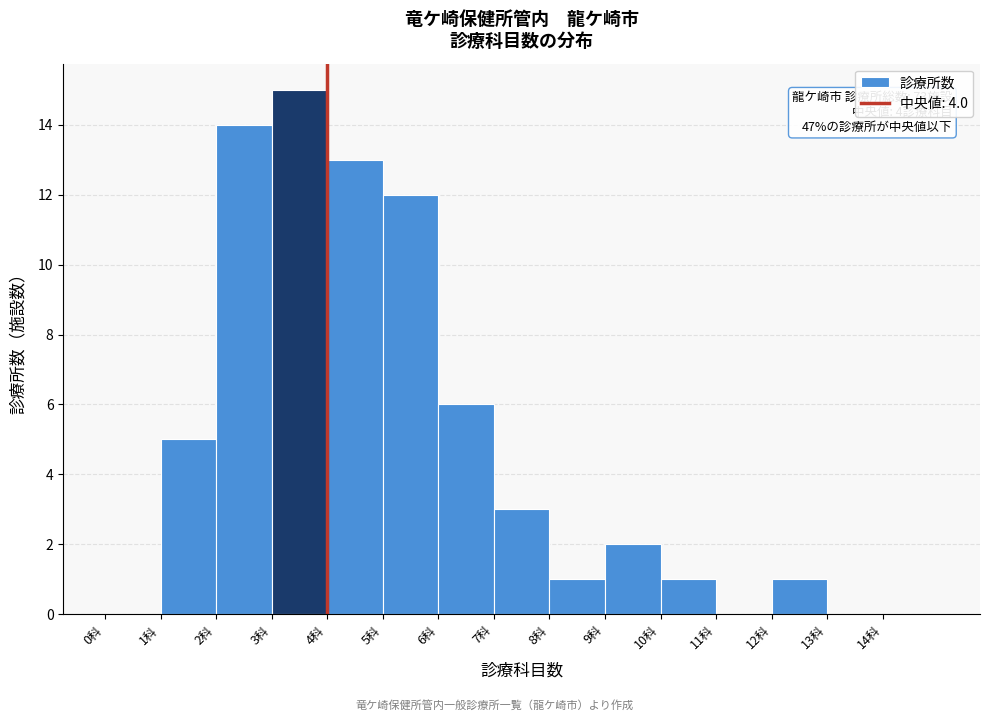

Which range on the x-axis has the tallest bar?

3 to 4